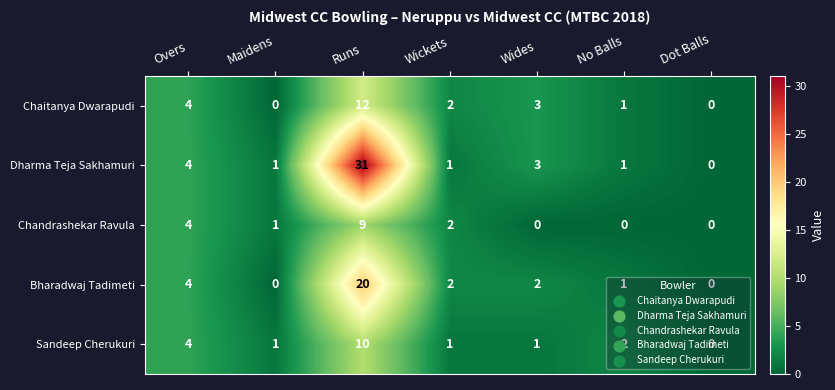

True or false: Chandrashekar Ravula has a value of 3 at Runs.

False